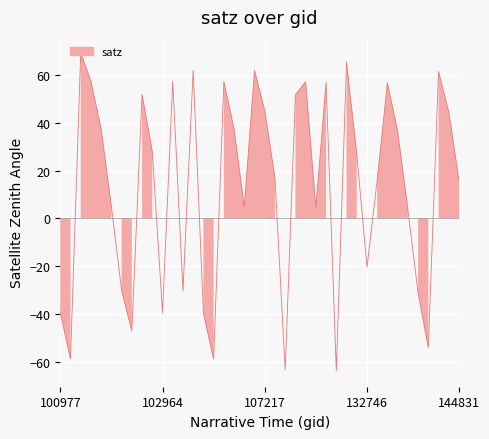

At which category does the data reach its first local peak?

101111